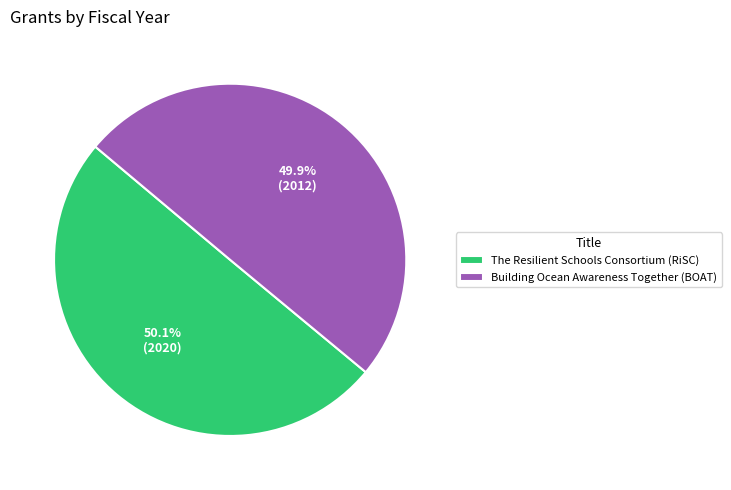

To the nearest percent, what portion does Building Ocean Awareness Together (BOAT) represent?

50%